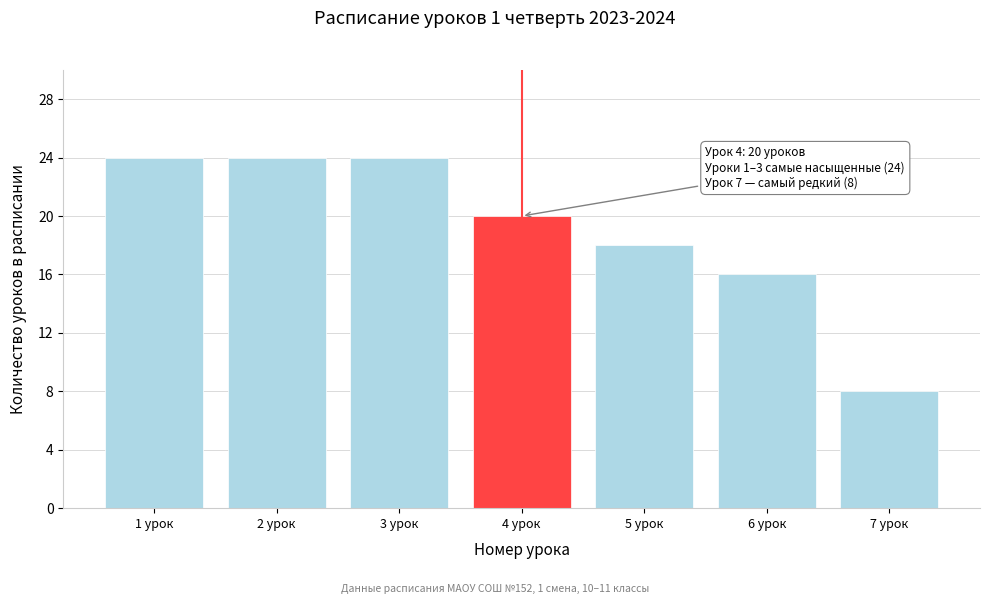

Reading left to right, what are all the values shown in this chart?

24	24	24	20	18	16	8